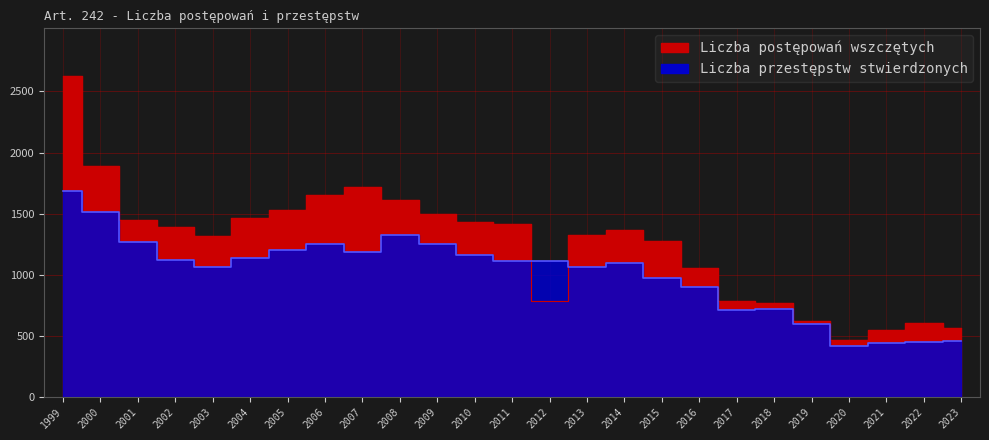

What are all the series names shown in the legend?

Liczba postępowań wszczętych, Liczba przestępstw stwierdzonych